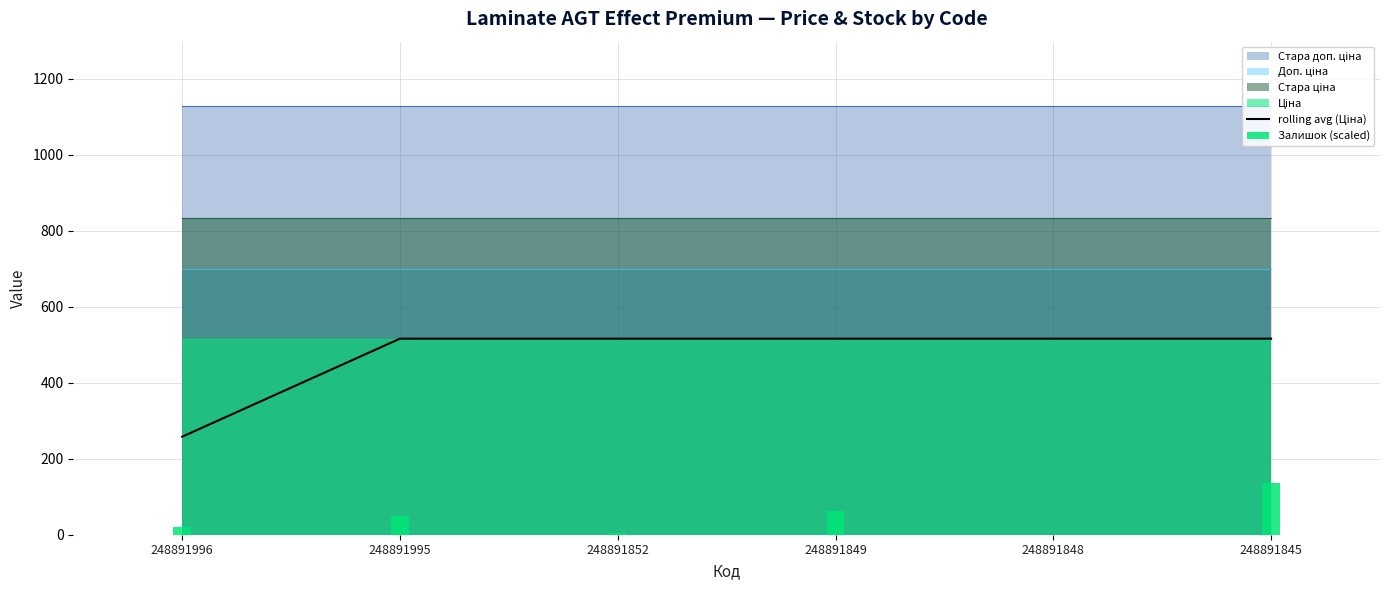

Is it true that the value at 248891845 is 515.8?

True